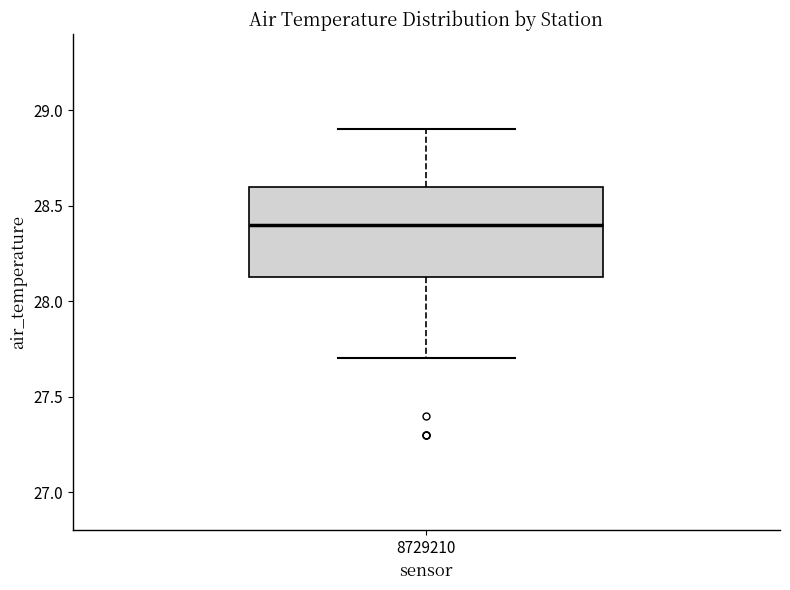

Read this box plot against the y-axis: the position of the median line, the range covered by the box, and the ends of both whiskers. The values are not printed on the chart, so give them approximately, as read against the axis.

median 28.40, box 28.15 to 28.60, whiskers 27.70 to 28.90